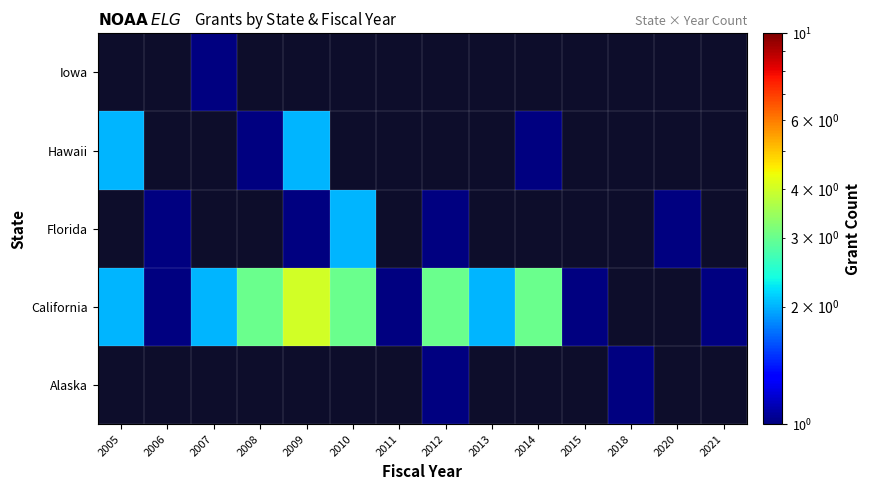

How many positive values does the California series have?

12